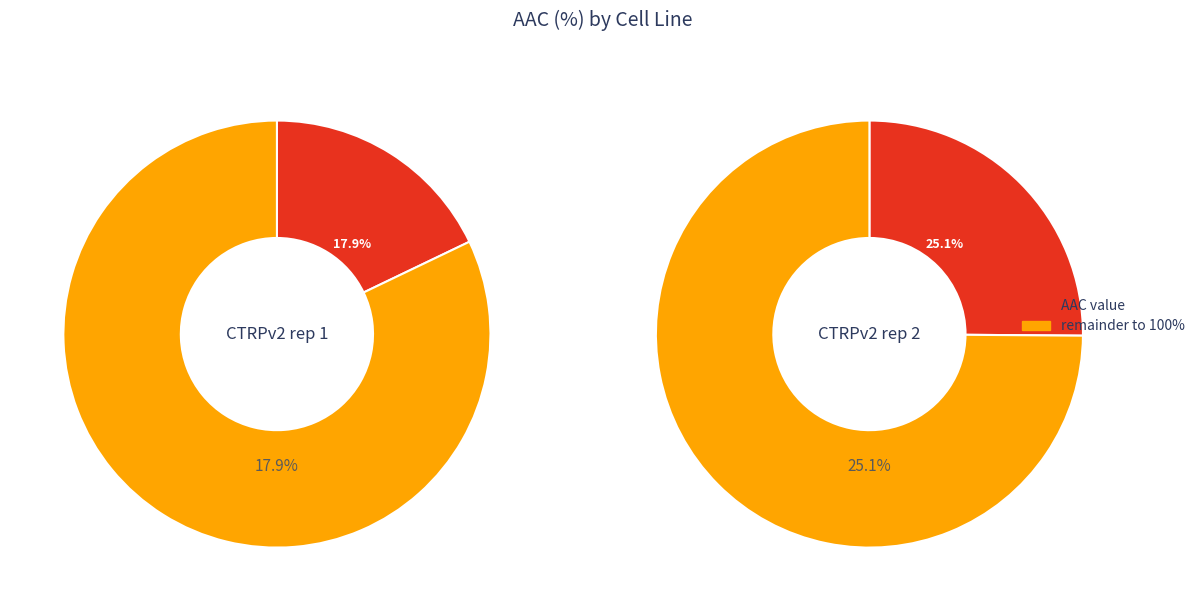

Which category has the smallest portion of the pie?

CTRPv2 rep 1